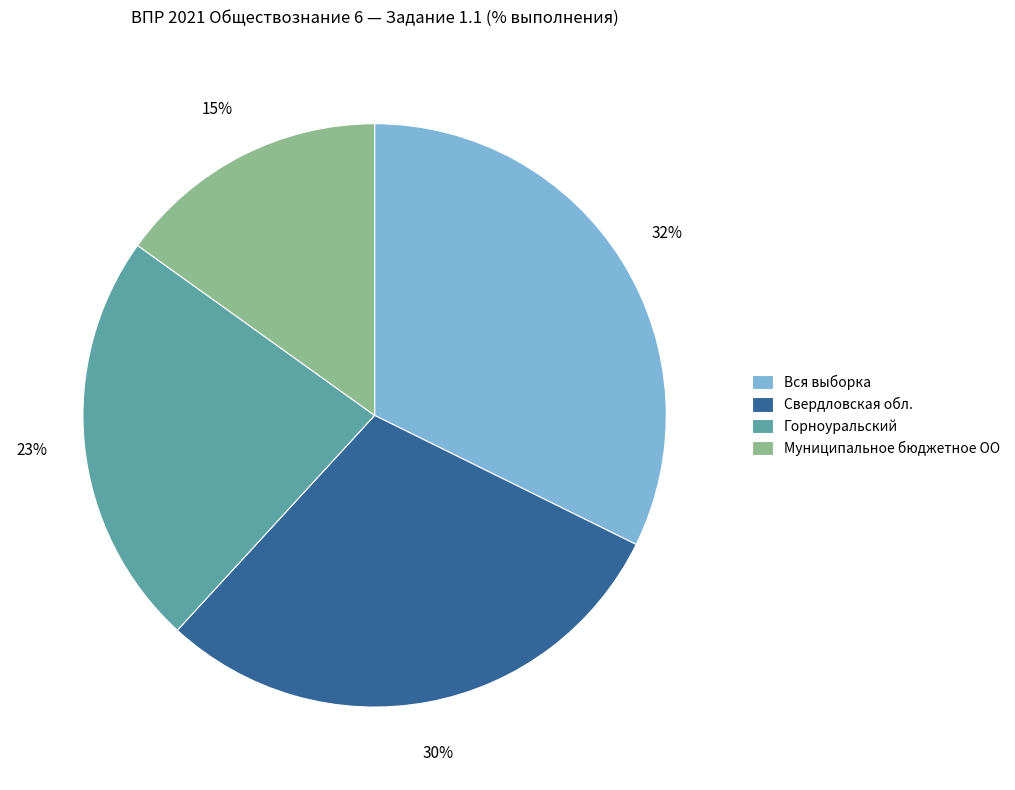

What percentage is the Вся выборка slice, to the nearest percent?

32%